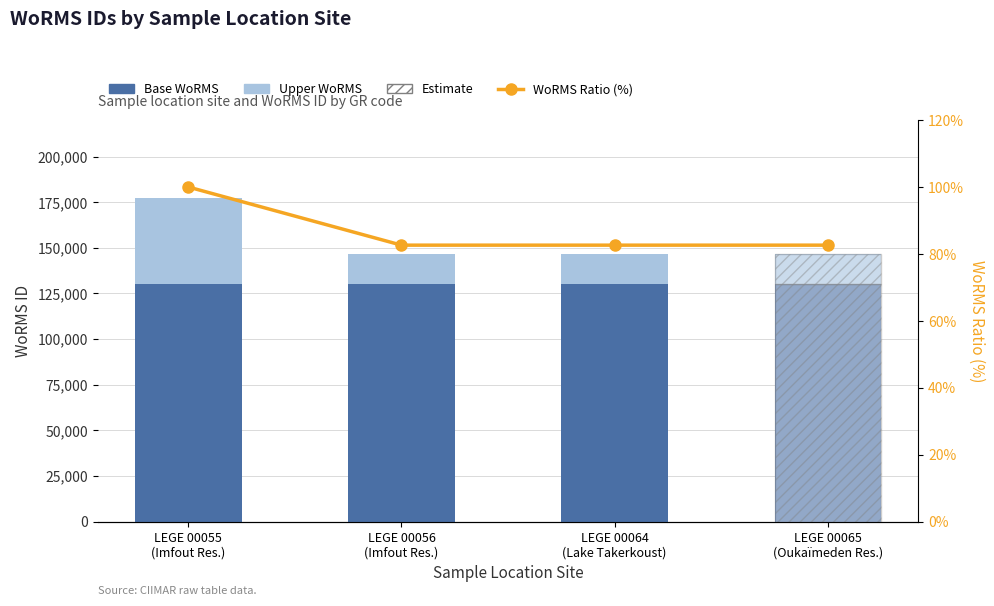

Read the Base WoRMS value at LEGE 00055
(Imfout Res.).

130000.0